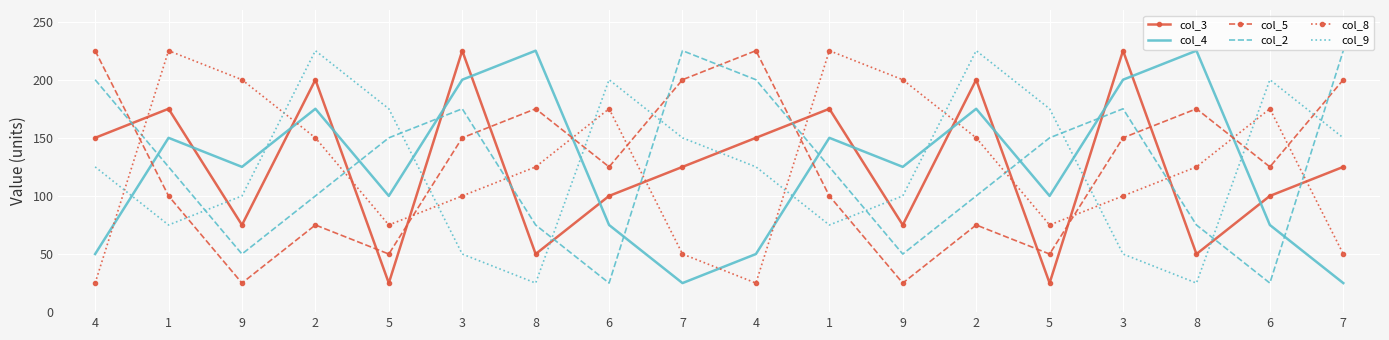

Which series has the largest total across all categories?

col_3